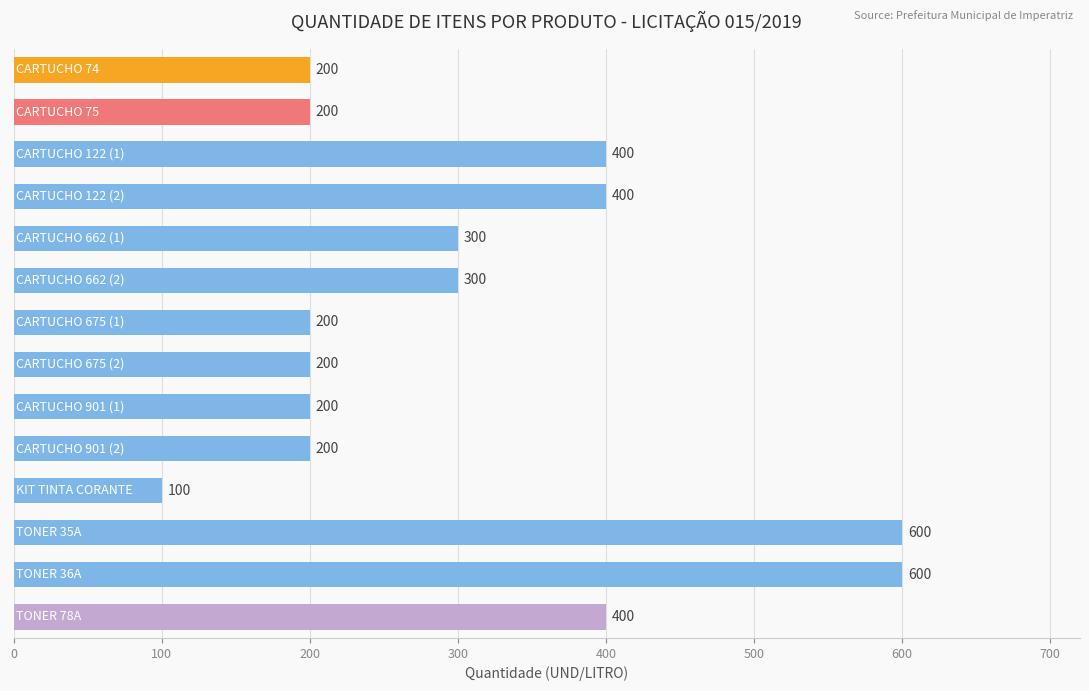

What is the value of the 8th bar from the top?

200